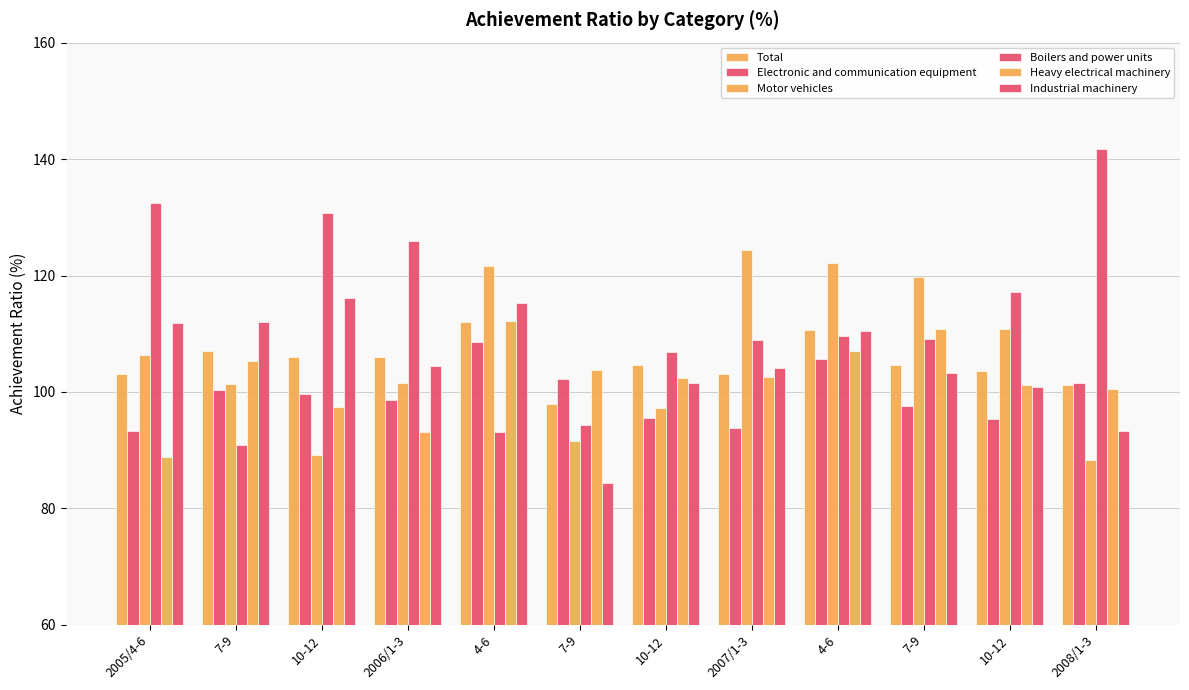

What is the smallest value displayed?

84.3